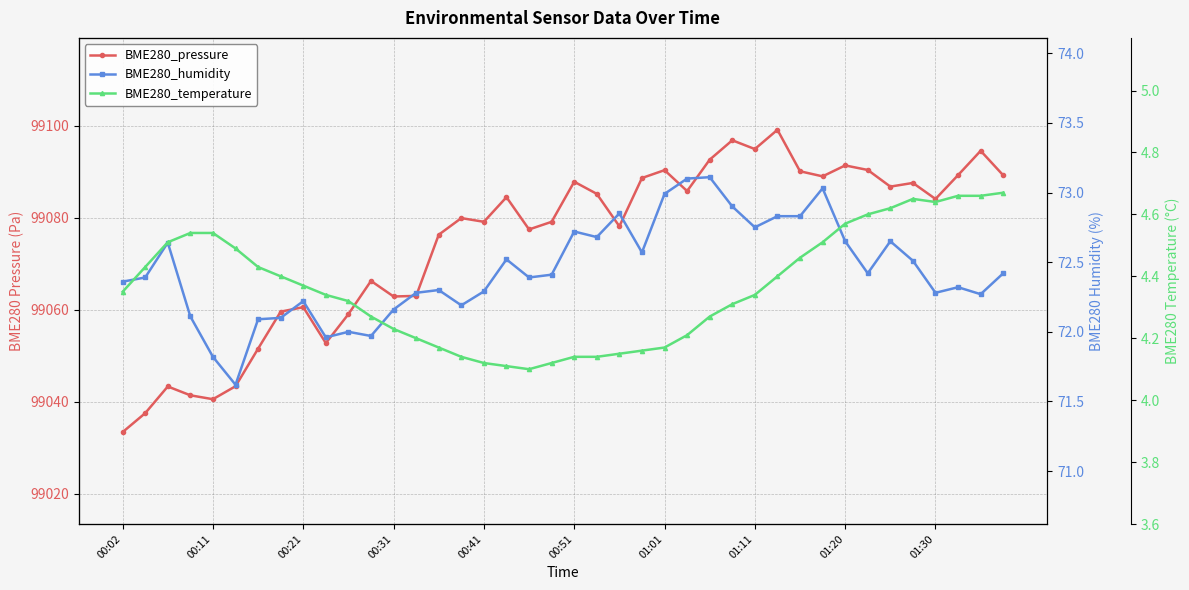

The BME280_humidity series shows 35.8 at 00:41. True or false?

False